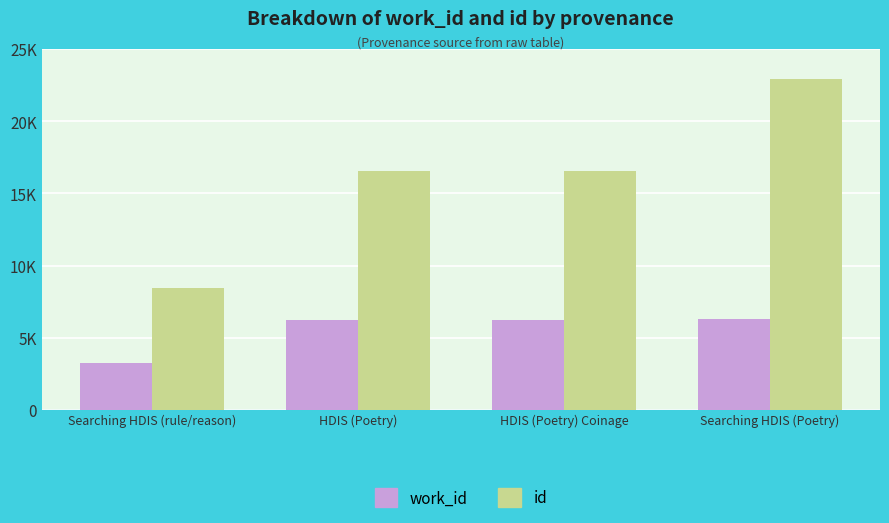

Rank the series at HDIS (Poetry) Coinage from highest to lowest value.

id, work_id